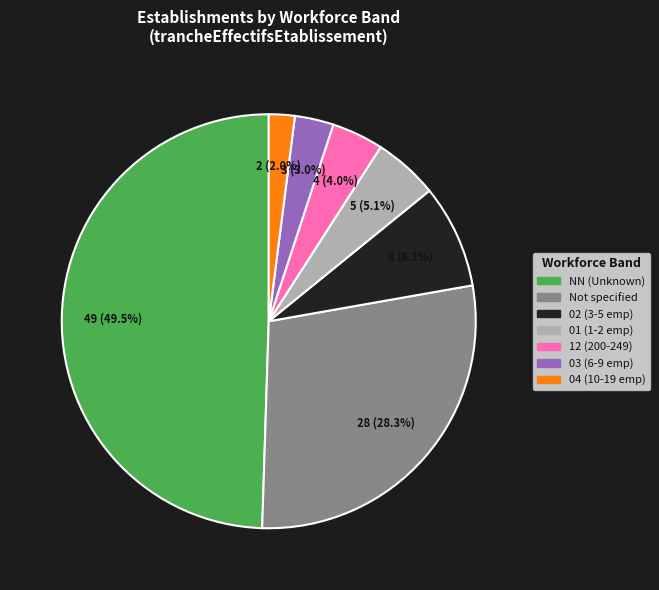

Does any single category account for the majority?

No